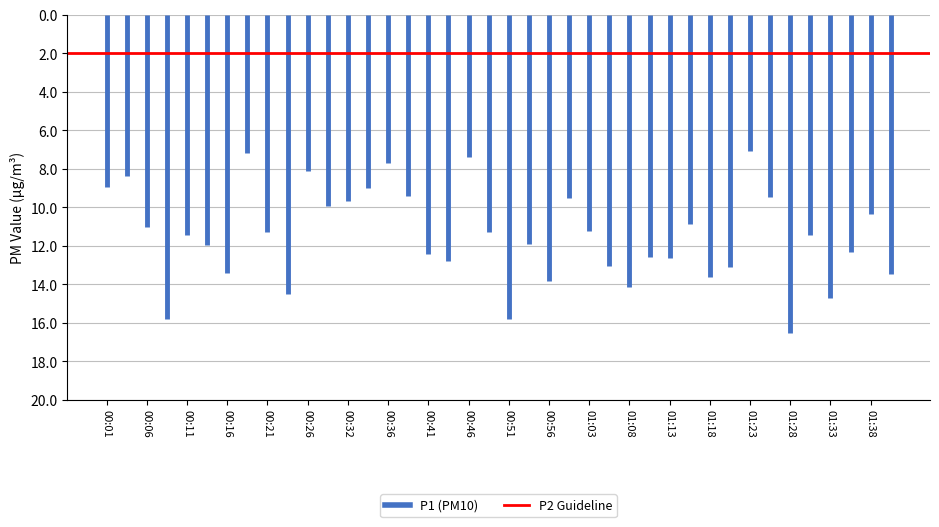

Is it true that P2 Guideline equals 3.3 at 00:06?

False